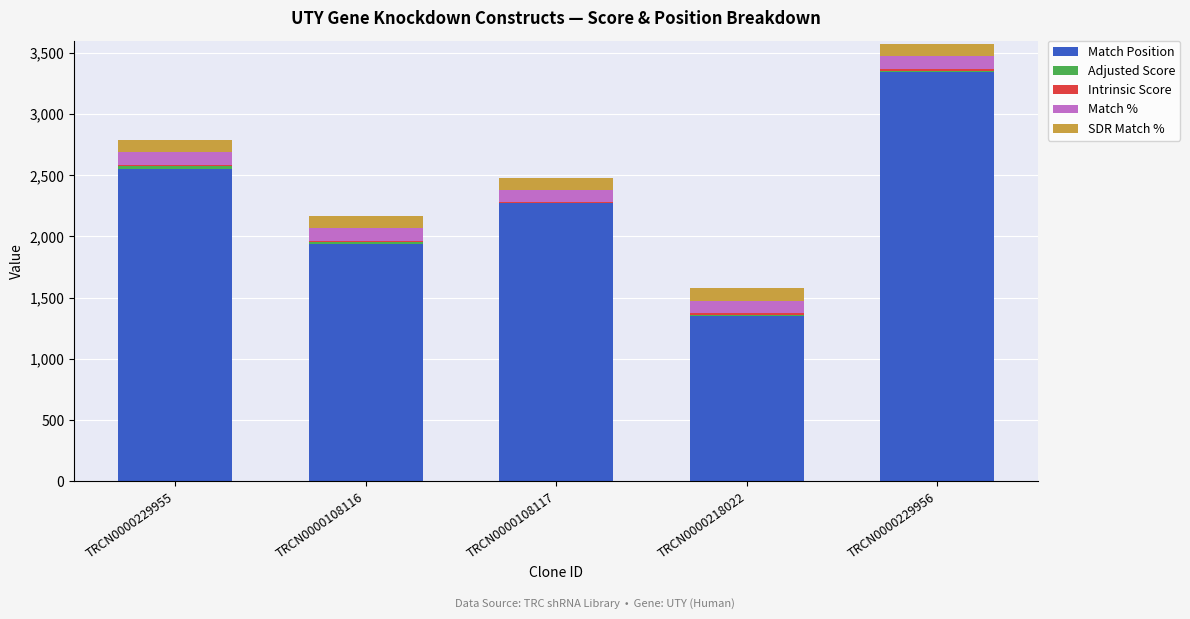

Which series changed the most between TRCN0000218022 and TRCN0000229956?

Match Position